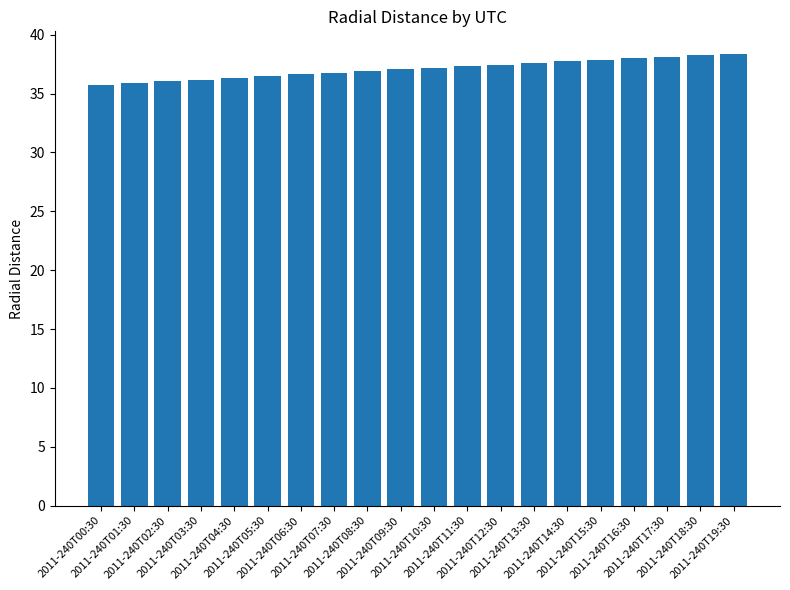

What is the sum of all values?

741.9